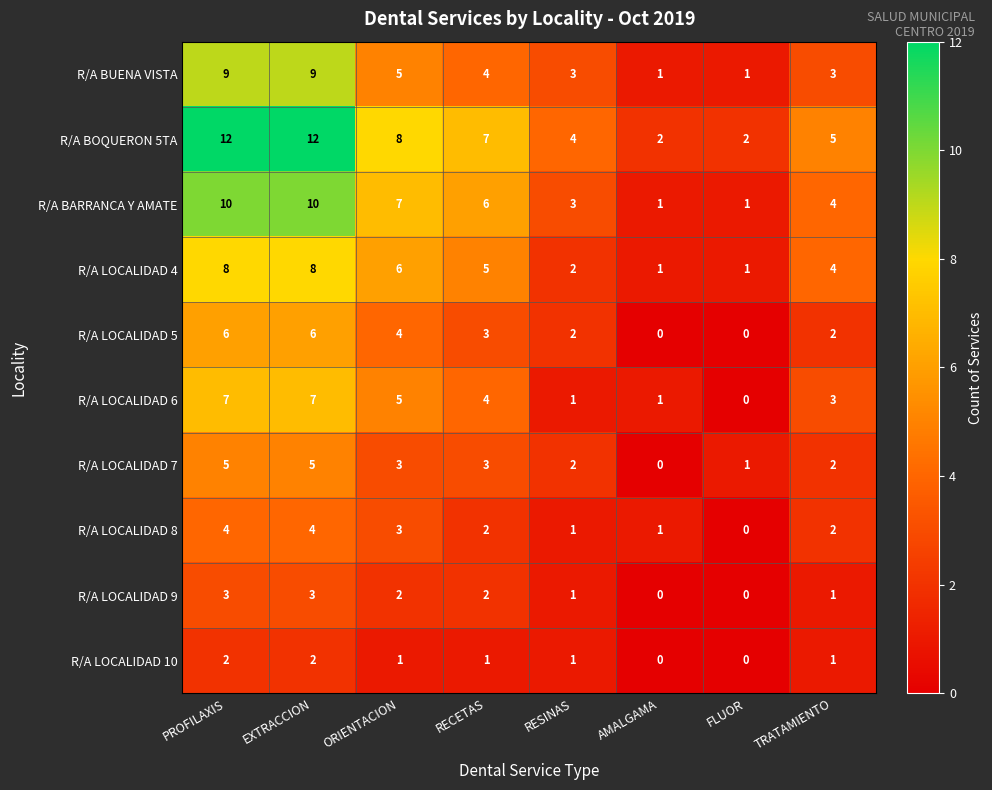

Count the number of categories in the chart.

8